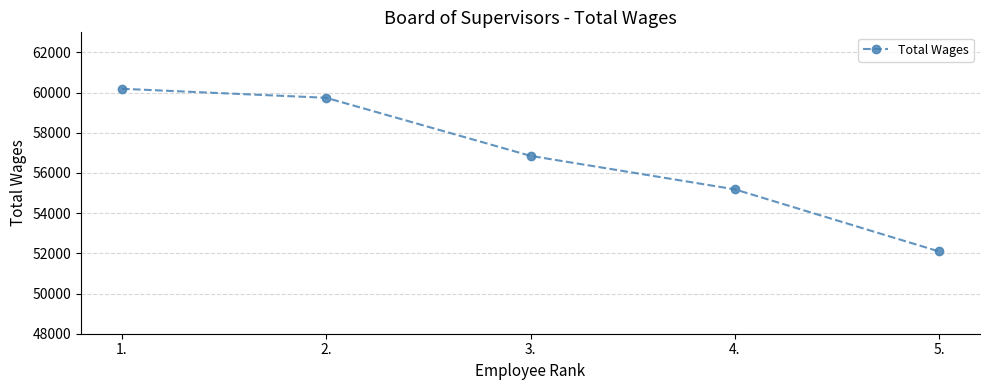

Does the chart have visible grid lines?

Yes